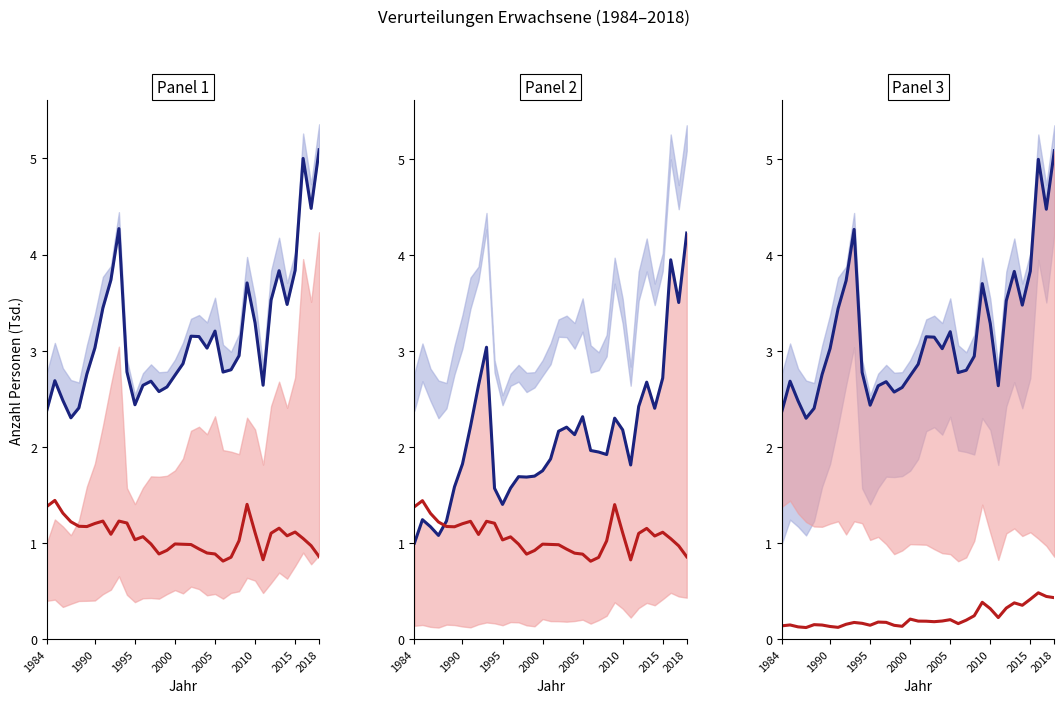

At which category does the chart reach its minimum across all series?

2000